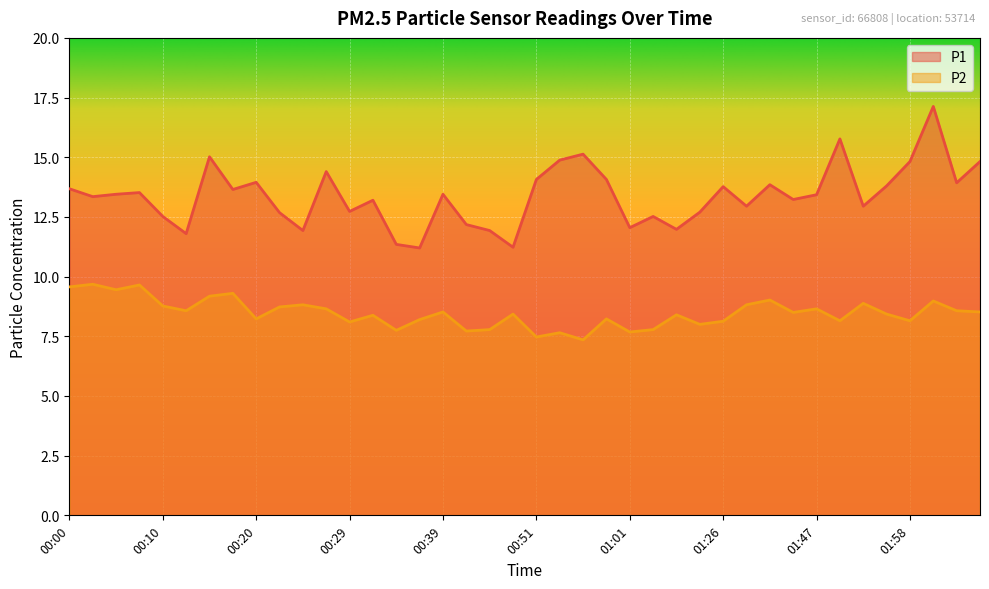

Which category has the lowest value in the P1 series?

00:37